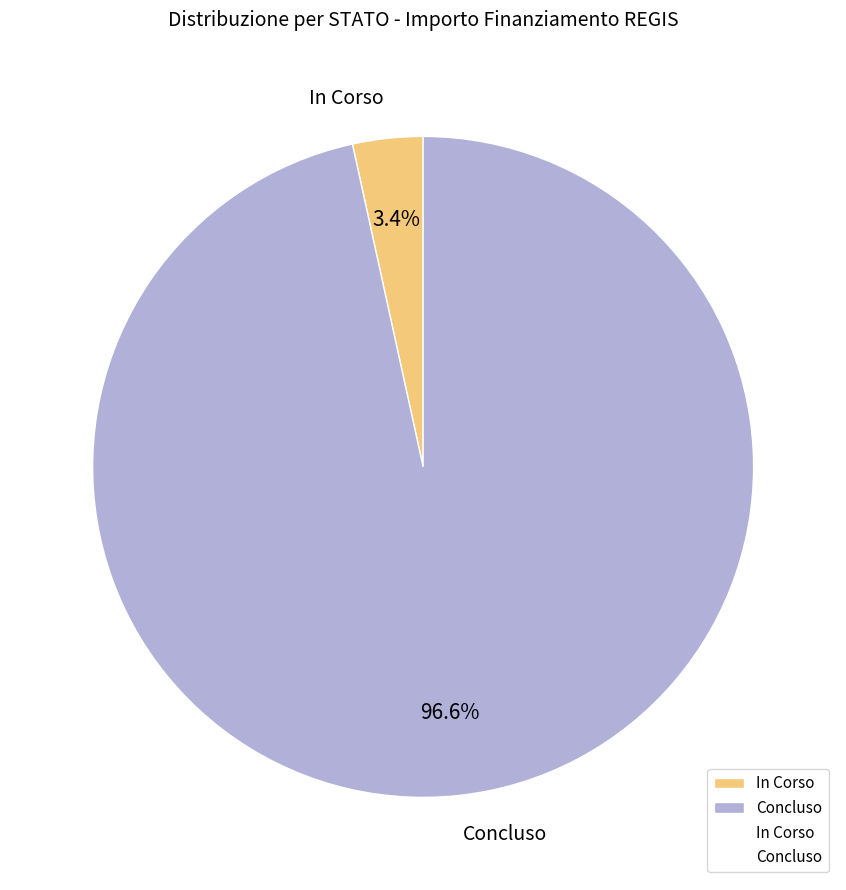

Between Concluso and In Corso, which is larger?

Concluso